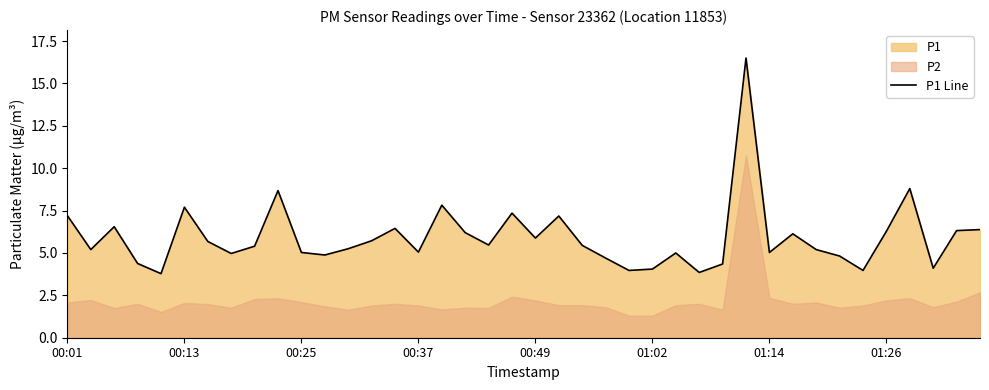

What is the difference between the second highest and second lowest values?

5.0